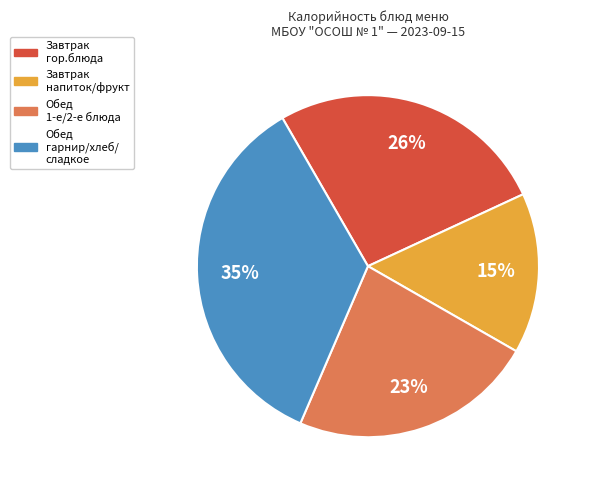

Is there any slice that represents more than half of the pie?

No